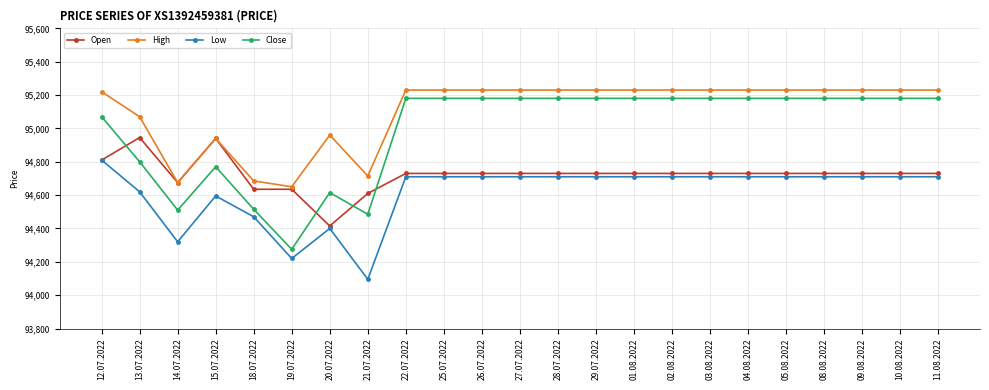

What is the value of the High point at the 22nd from the left?

95230